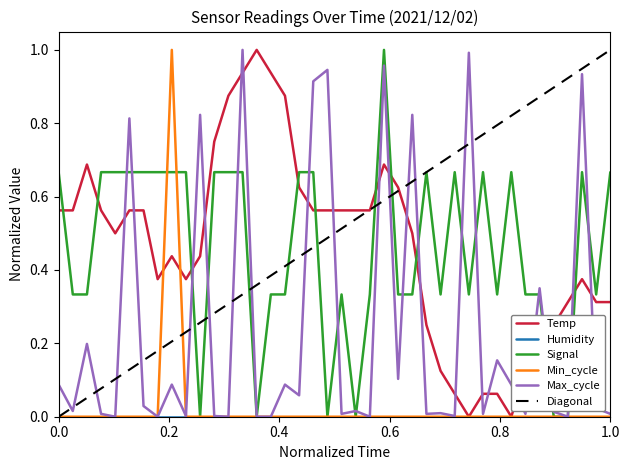

Which series ends up on top after the final intersection of Temp and Signal?

Signal